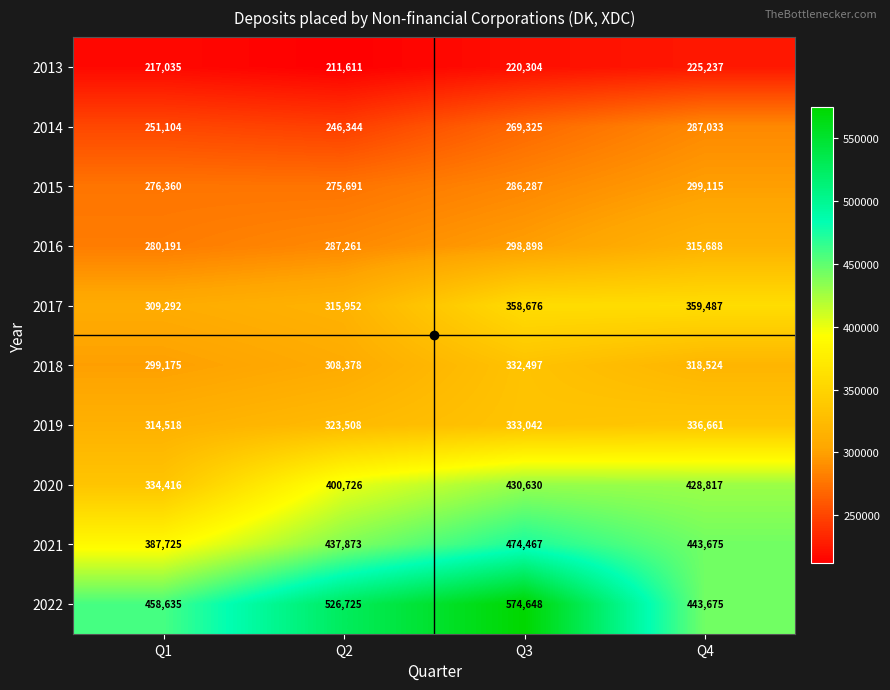

The value of 2022 at Q1 is 619132. True or false?

False